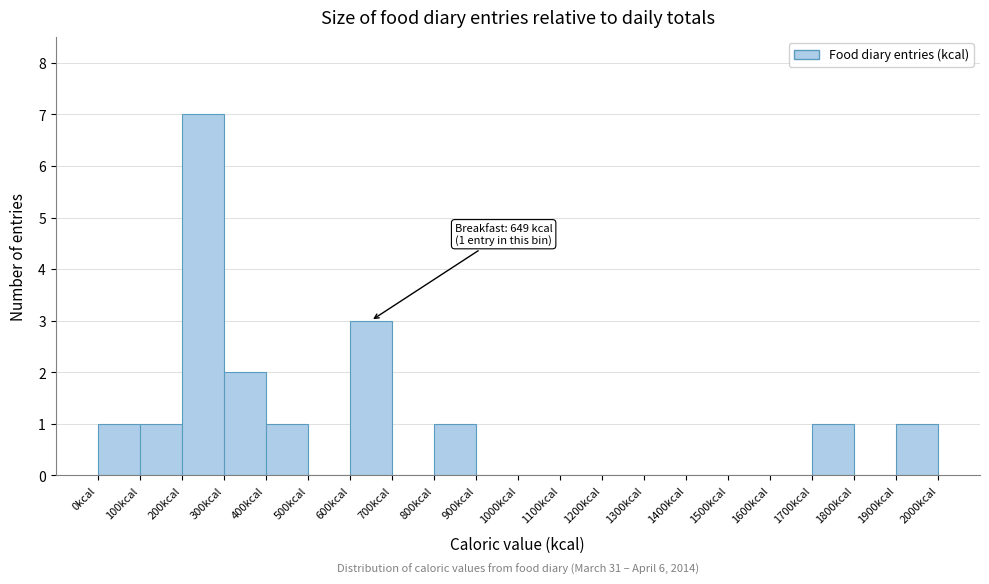

Over which range of the x-axis is the bar tallest?

200 to 300